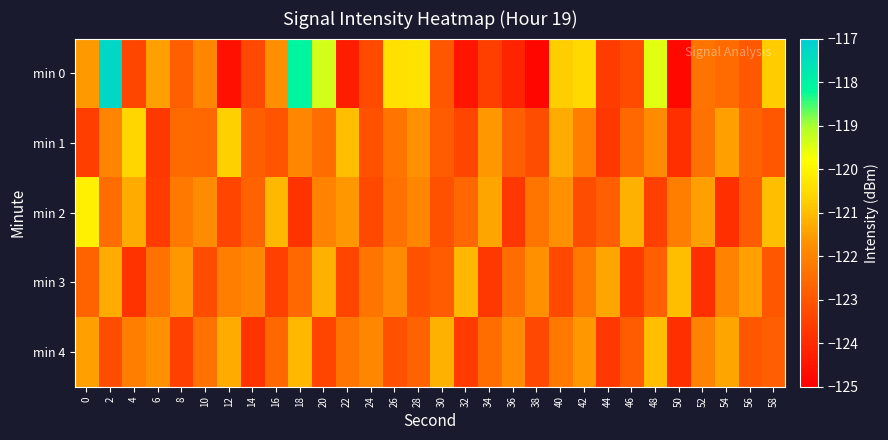

Reading left to right, transcribe all the data shown in this chart.

min 0: 0=-121.6	2=-117.3	4=-123.4	6=-121.5	8=-122.8	10=-121.9	12=-124.6	14=-123.3	16=-121.7	18=-118.1	20=-119.3	22=-124.3	24=-123.3	26=-120.4	28=-120.4	30=-123.0	32=-124.5	34=-123.5	36=-124.1	38=-124.8	40=-120.7	42=-120.5	44=-123.6	46=-123.2	48=-119.5	50=-124.8	52=-122.3	54=-122.5	56=-123.0	58=-120.8
min 1: 0=-123.5	2=-122.0	4=-120.6	6=-123.7	8=-122.6	10=-122.6	12=-120.7	14=-122.8	16=-123.0	18=-121.9	20=-122.5	22=-121.0	24=-123.1	26=-122.3	28=-121.7	30=-122.9	32=-123.4	34=-121.6	36=-122.8	38=-123.2	40=-121.3	42=-122.1	44=-123.7	46=-122.6	48=-121.8	50=-123.9	52=-122.4	54=-121.5	56=-122.7	58=-123.0
min 2: 0=-120.1	2=-122.5	4=-121.3	6=-123.6	8=-122.2	10=-121.8	12=-123.4	14=-122.7	16=-121.1	18=-123.8	20=-122.0	22=-121.6	24=-123.3	26=-122.4	28=-121.9	30=-123.1	32=-122.6	34=-121.4	36=-123.7	38=-122.3	40=-121.7	42=-123.2	44=-122.8	46=-121.2	48=-123.5	50=-122.1	52=-121.5	54=-123.9	56=-122.9	58=-121.0
min 3: 0=-122.7	2=-121.3	4=-123.8	6=-122.4	8=-121.6	10=-123.2	12=-122.1	14=-121.9	16=-123.5	18=-122.6	20=-121.2	22=-123.4	24=-122.3	26=-121.8	28=-123.1	30=-122.9	32=-121.1	34=-123.7	36=-122.5	38=-121.7	40=-123.3	42=-122.2	44=-121.4	46=-123.6	48=-122.8	50=-121.0	52=-123.9	54=-122.0	56=-121.5	58=-123.0
min 4: 0=-121.5	2=-123.2	4=-122.1	6=-121.7	8=-123.5	10=-122.4	12=-121.3	14=-123.8	16=-122.6	18=-121.1	20=-123.4	22=-122.3	24=-121.9	26=-123.1	28=-122.7	30=-121.2	32=-123.6	34=-122.5	36=-121.8	38=-123.3	40=-122.2	42=-121.6	44=-123.7	46=-122.9	48=-121.0	50=-123.9	52=-122.0	54=-121.4	56=-123.0	58=-122.8